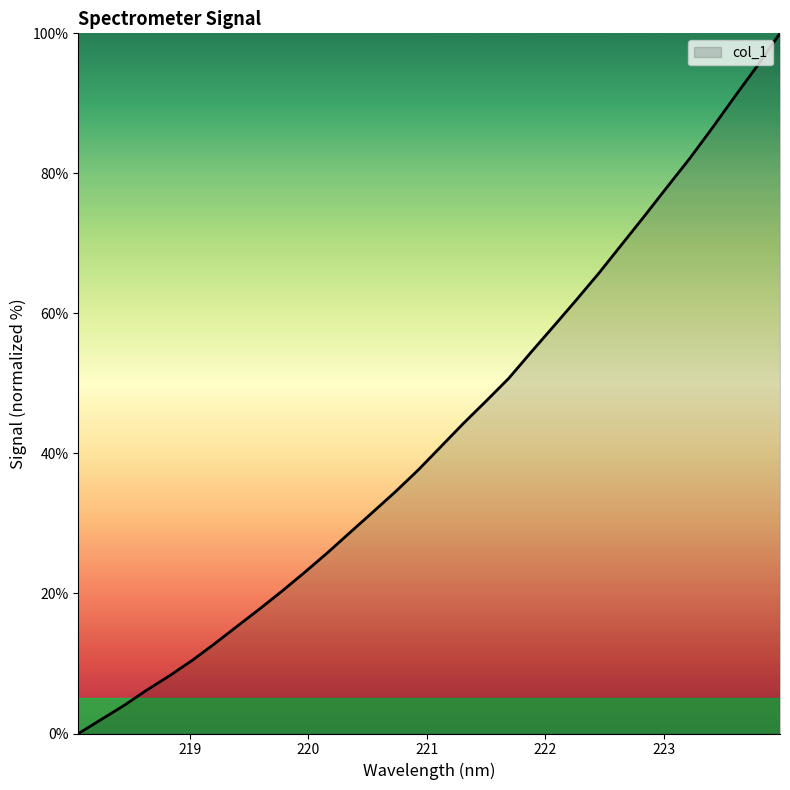

Reading right to left, extract all data points from this chart.

100.0	95.4	91.0	86.5	82.1	78.0	73.9	69.8	65.8	62.0	58.2	54.5	50.7	47.5	44.3	41.0	37.6	34.5	31.6	28.7	25.8	23.1	20.4	17.8	15.3	12.8	10.4	8.2	6.2	4.0	2.0	0.0